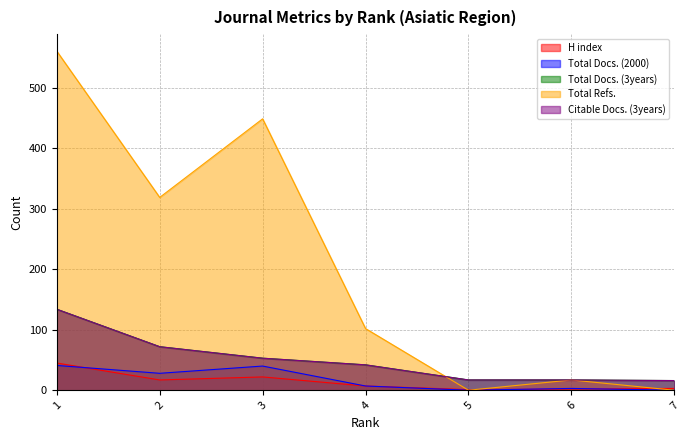

How many lines are shown in the chart?

5